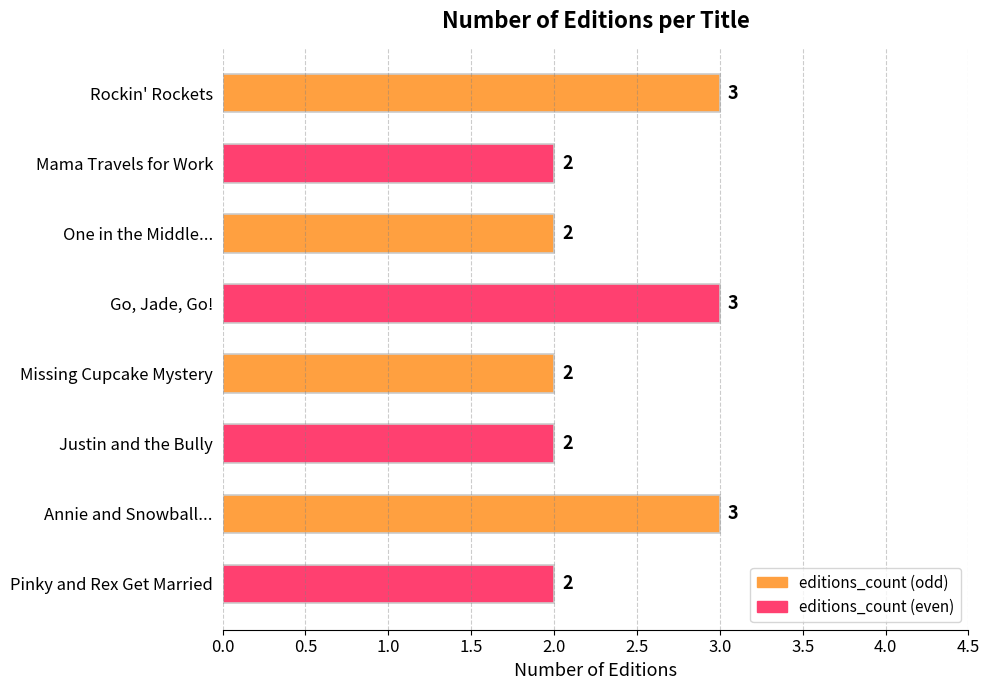

What is the sum of all values?

19